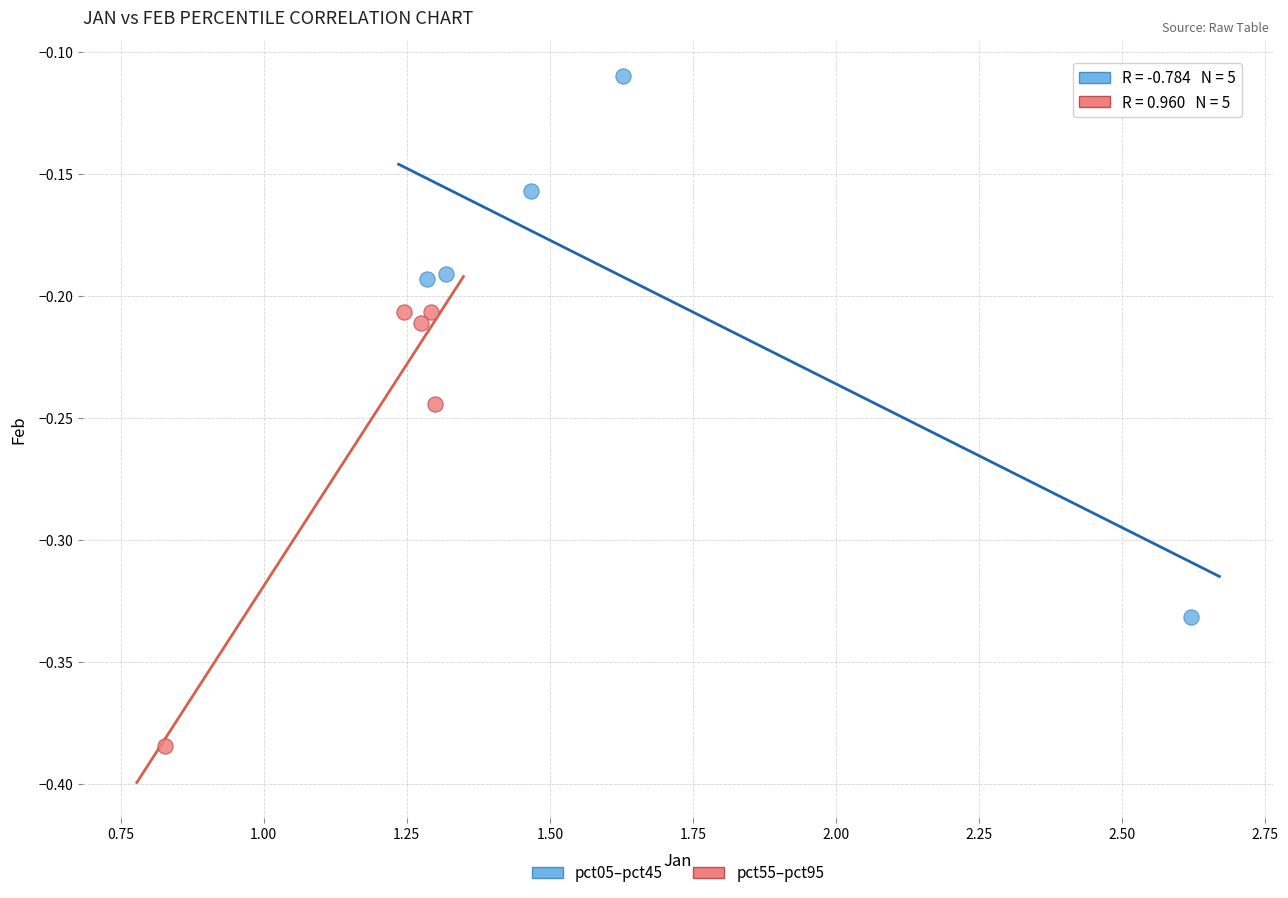

Which series reaches the minimum Y coordinate?

pct55–pct95